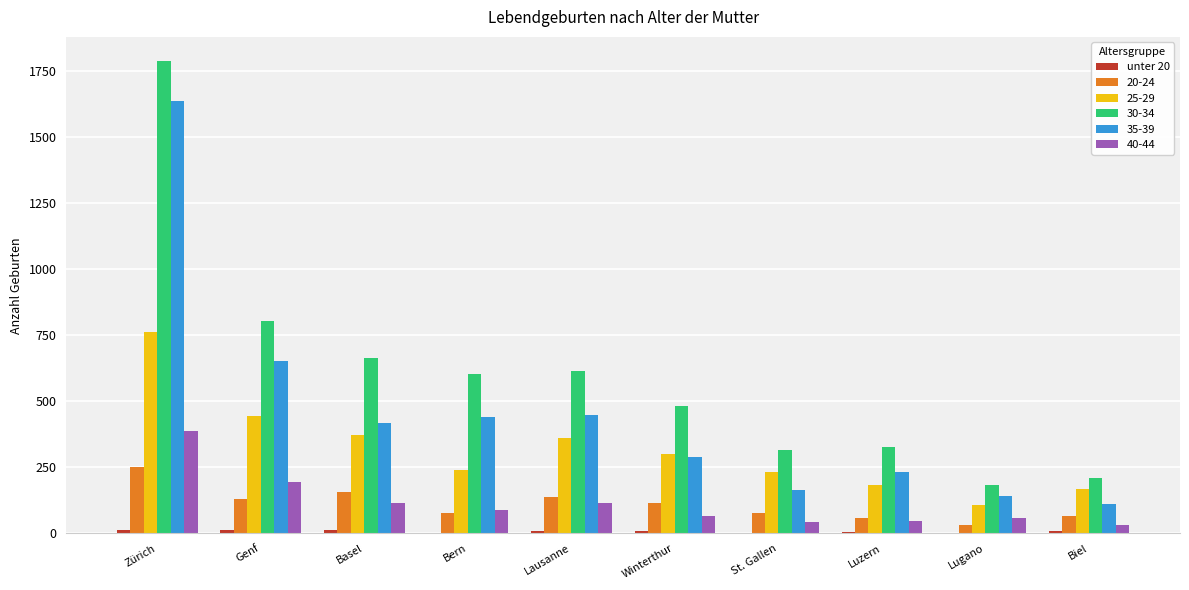

Is the value of 30-34 at Zürich greater than the value of 25-29 at Lausanne?

Yes